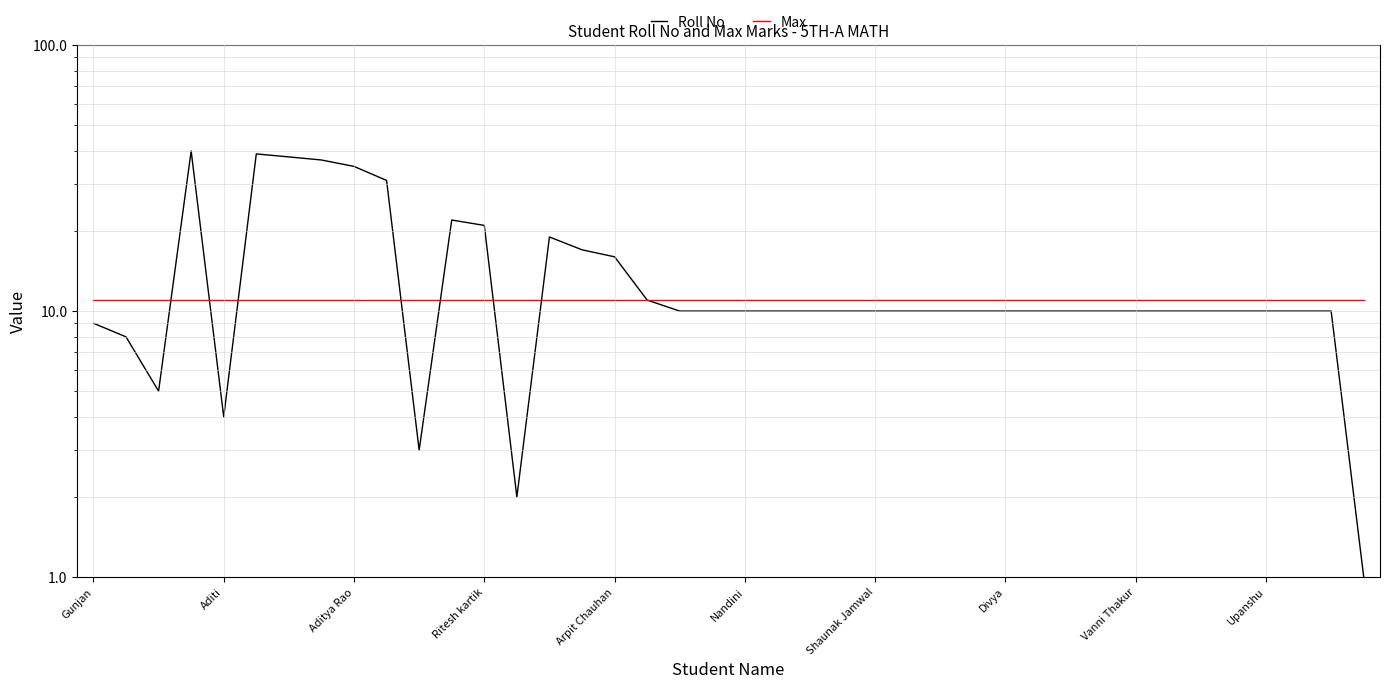

What are all the series names shown in the legend?

Roll No, Max